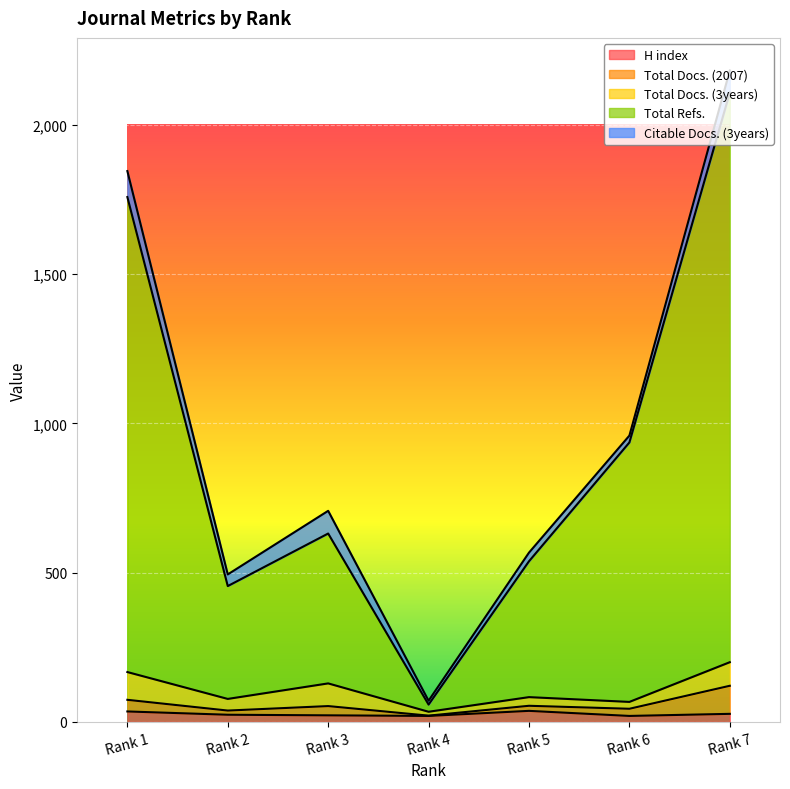

Which category has the lowest value in the Total Docs. (3years) series?

Rank 4